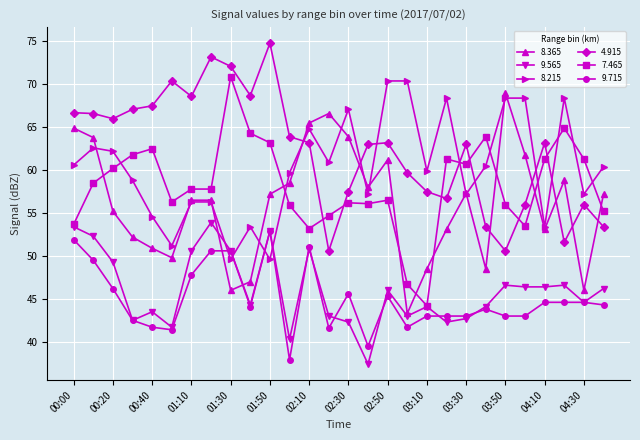

What is the average value of the 9.565 series?

46.0